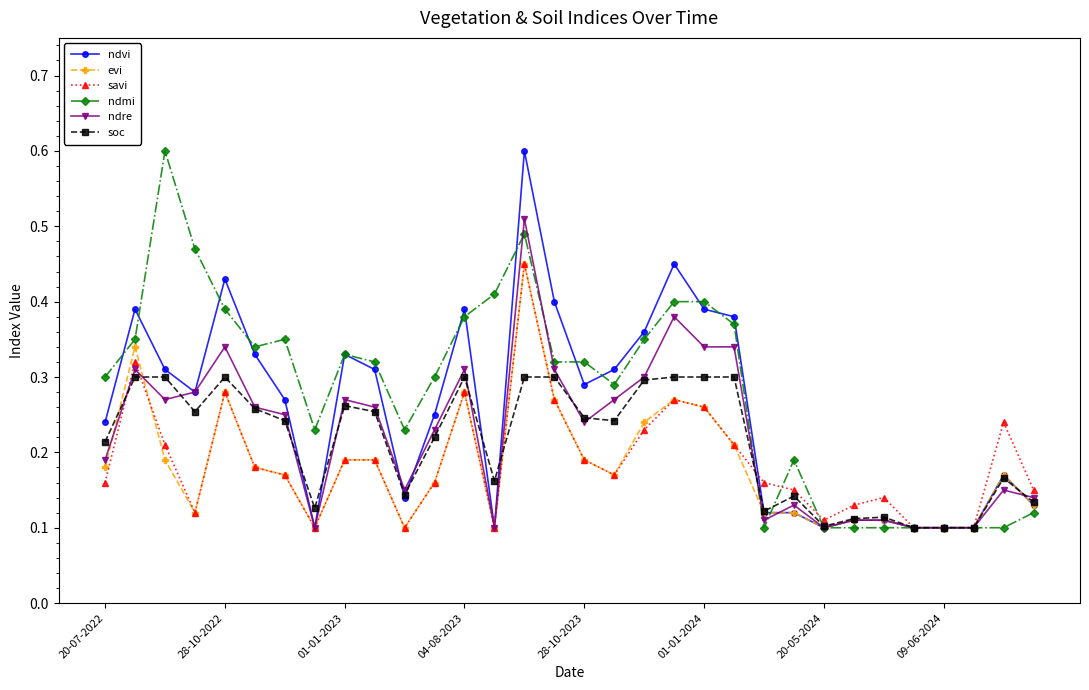

True or false: evi has more than 2 interior local peaks.

True